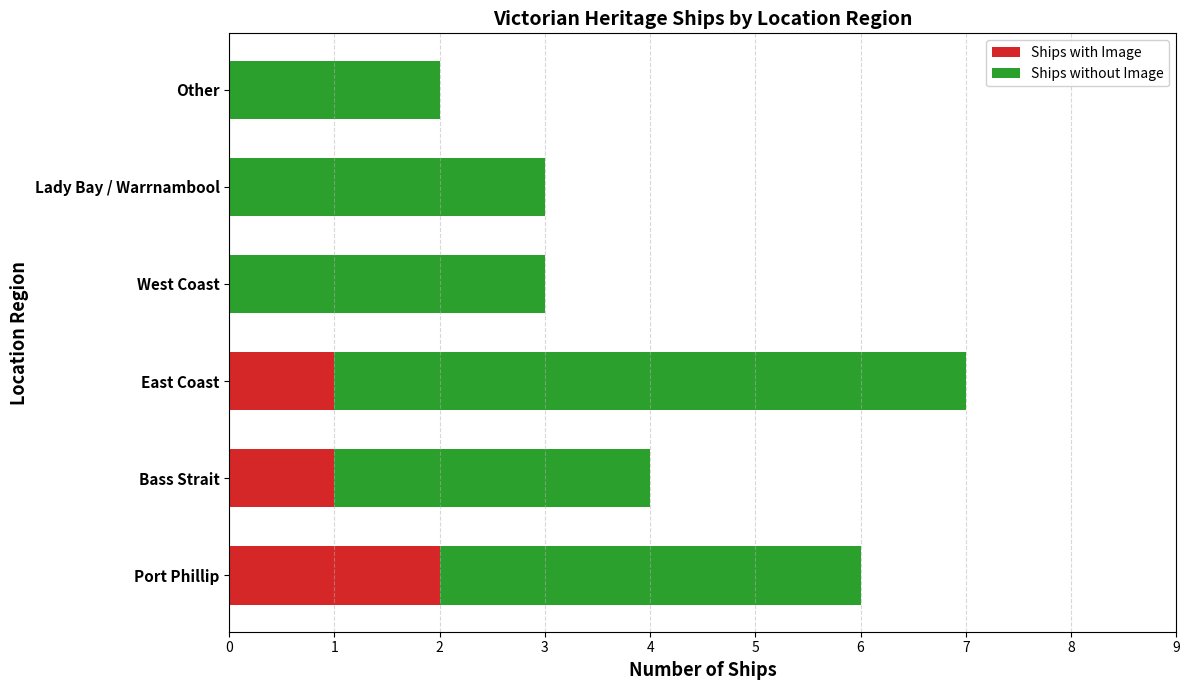

Which category has the highest value in the Ships with Image series?

Port Phillip